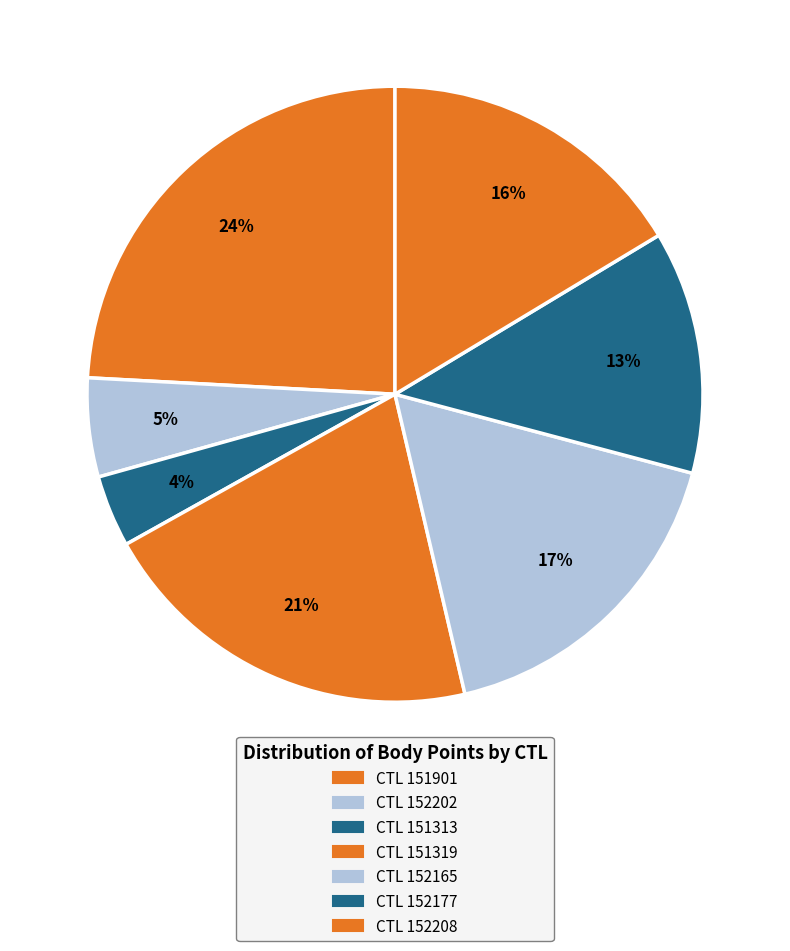

Count the number of slices in the pie.

7